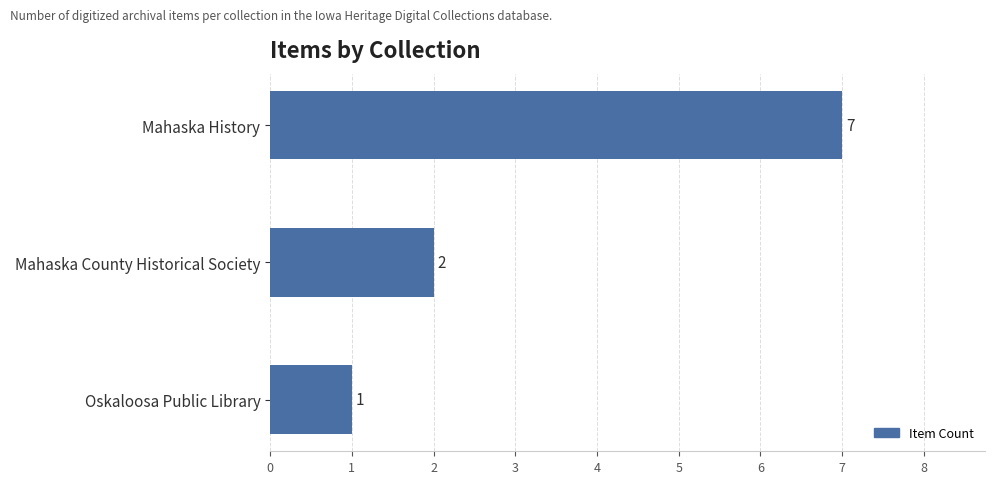

Rank the categories by value from lowest to highest.

Oskaloosa Public Library, Mahaska County Historical Society, Mahaska History